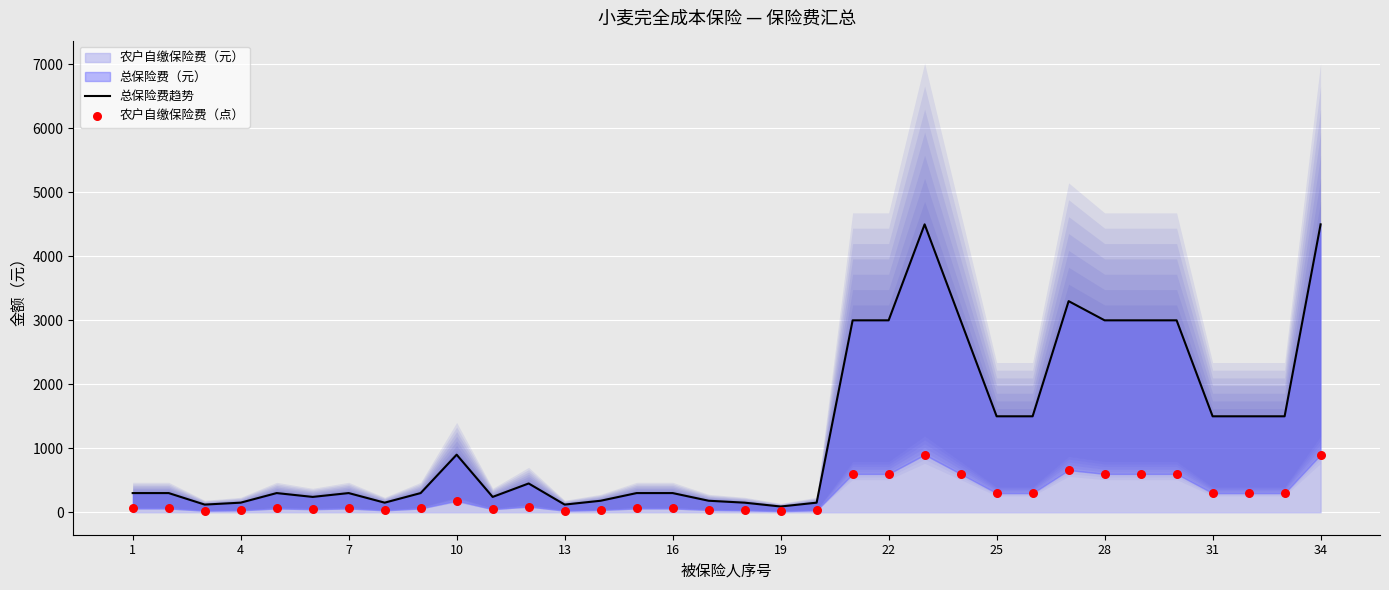

Which series contains the lowest Y value?

农户自缴保险费（点）